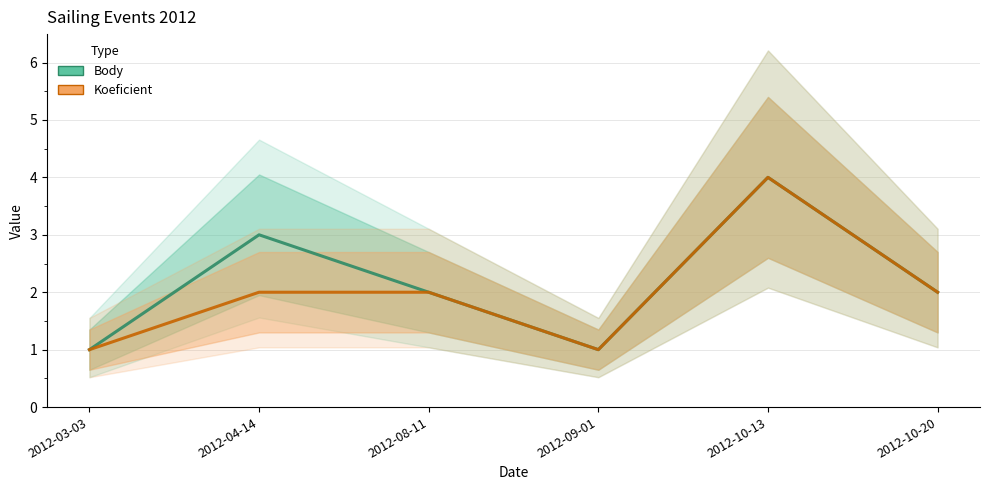

Is the value of Body at 2012-10-13 greater than the value of Koeficient at 2012-08-11?

Yes